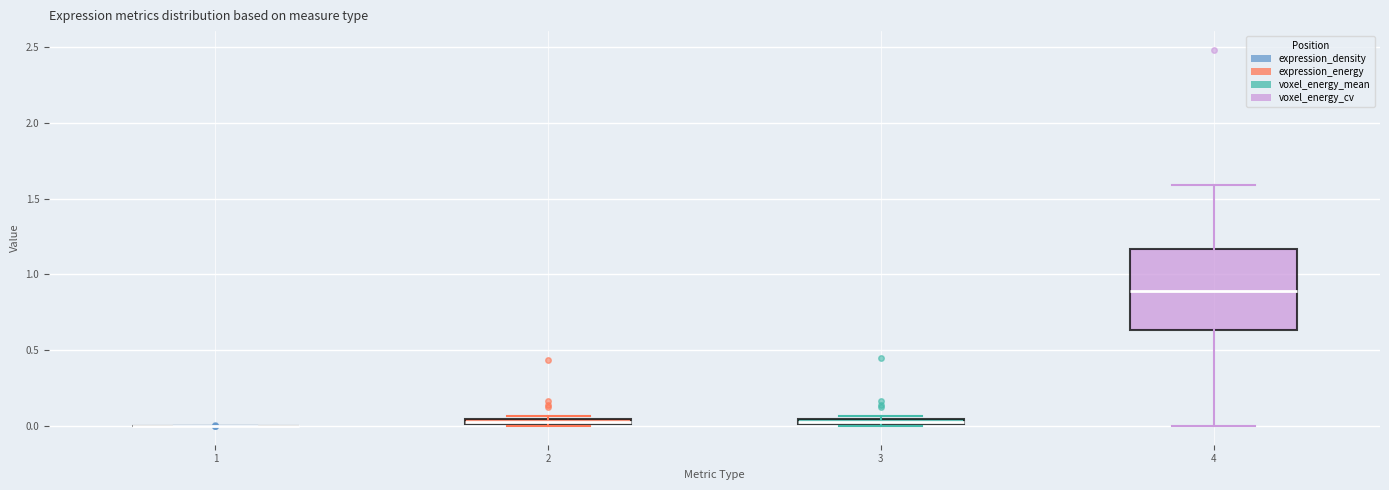

Where does the upper whisker of the box at x = 4 end on the y-axis? The values are not printed on the chart, so give them approximately, as read against the axis.

1.60